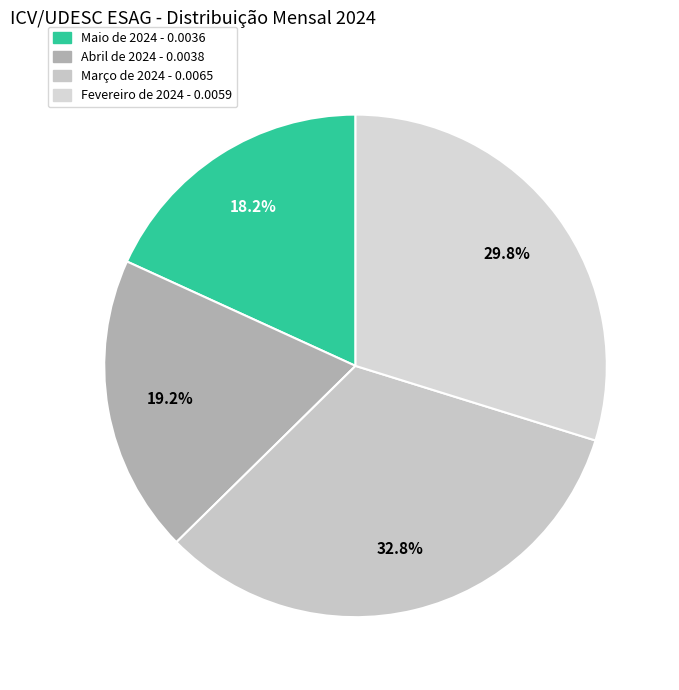

Do Maio de 2024 and Fevereiro de 2024 together represent more than half of the pie?

No